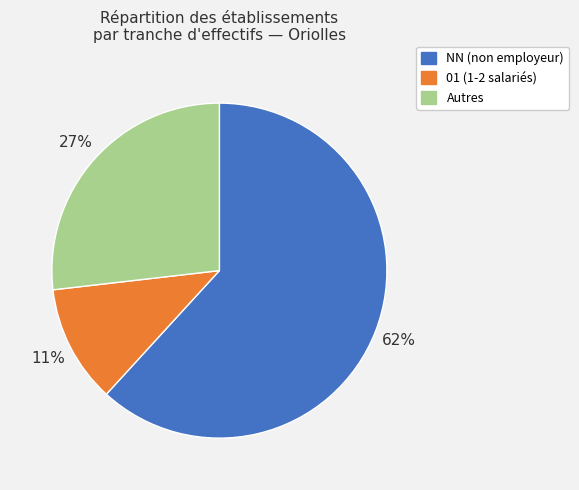

To the nearest percent, what is the average slice percentage?

33%